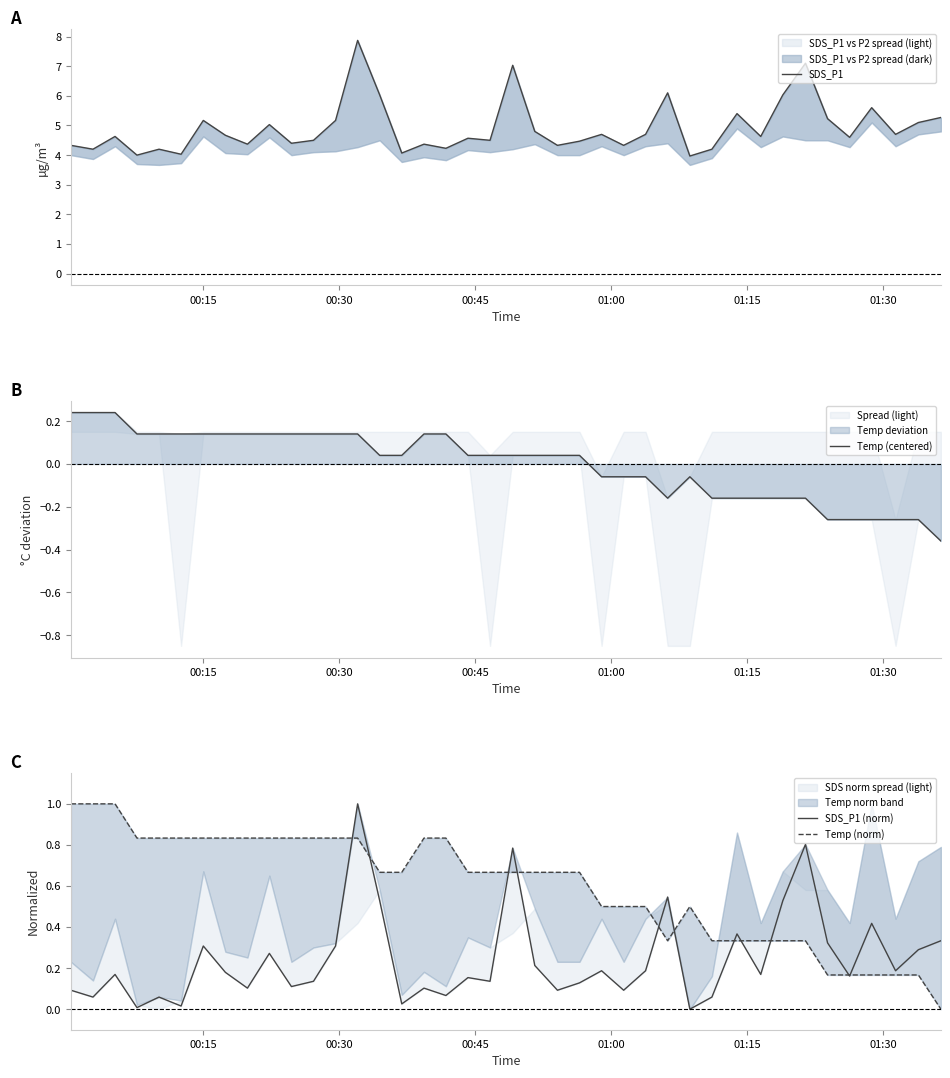

How many lines are shown in the chart?

4